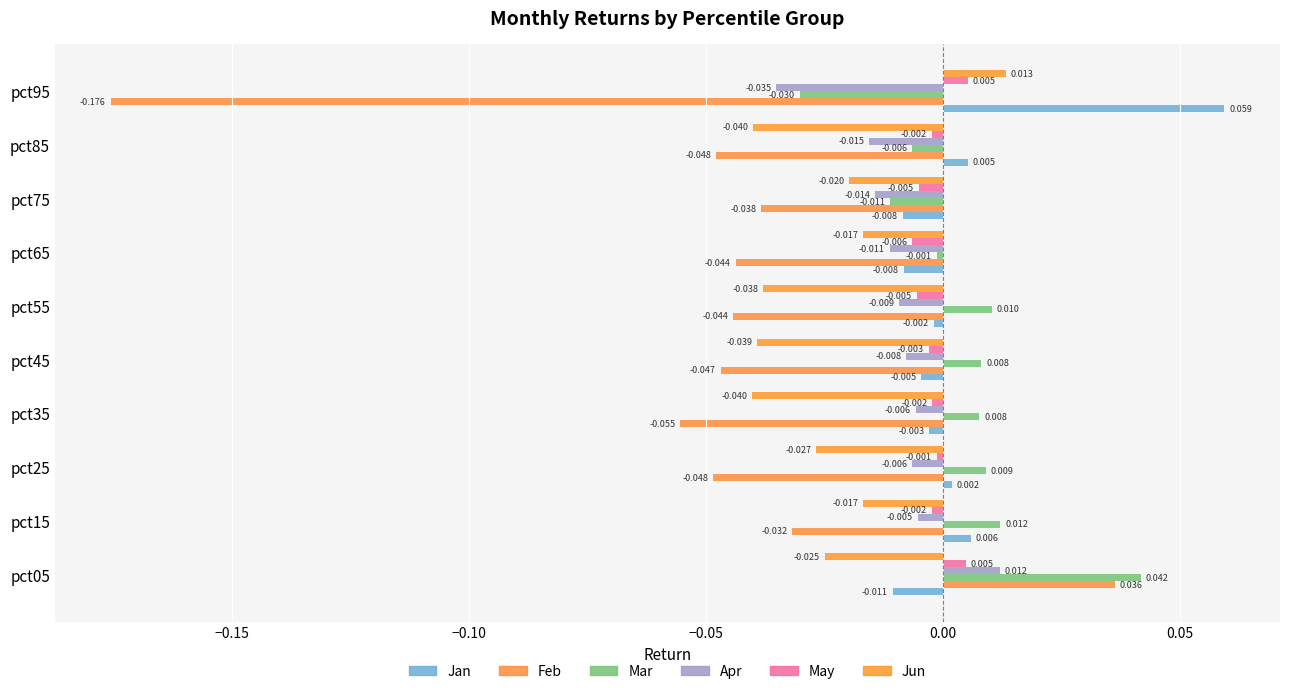

Count the Apr values in the range 0 to 1.

1